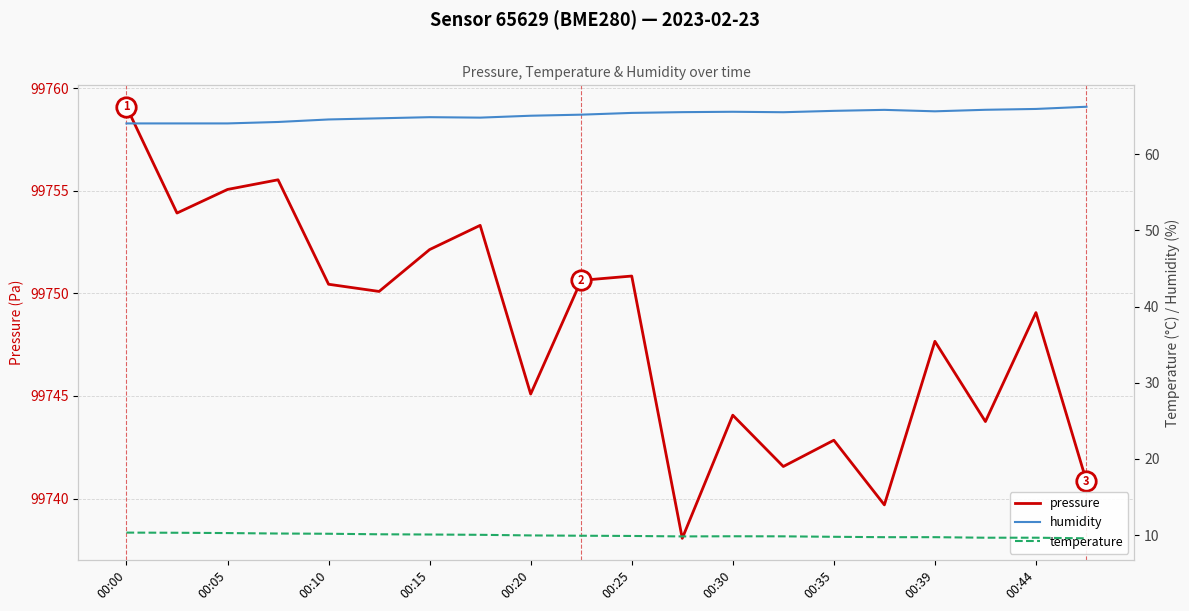

At which category is the sum across all series the highest?

00:00